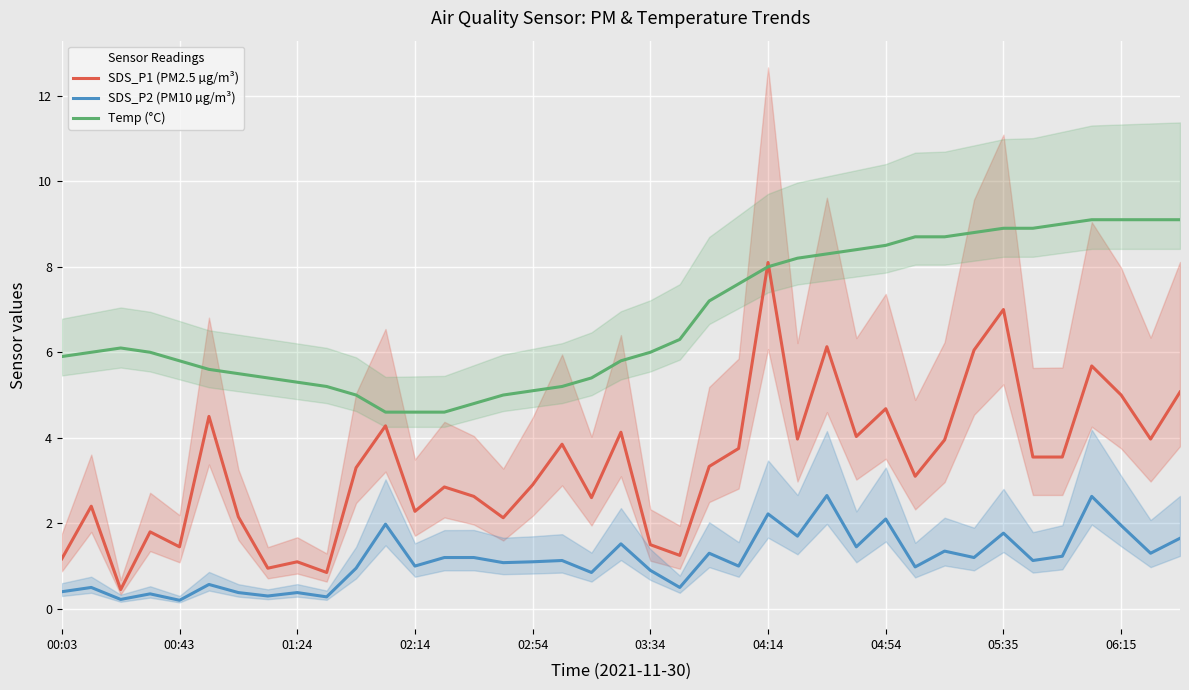

True or false: Temp (°C) has more than 2 interior local peaks.

False